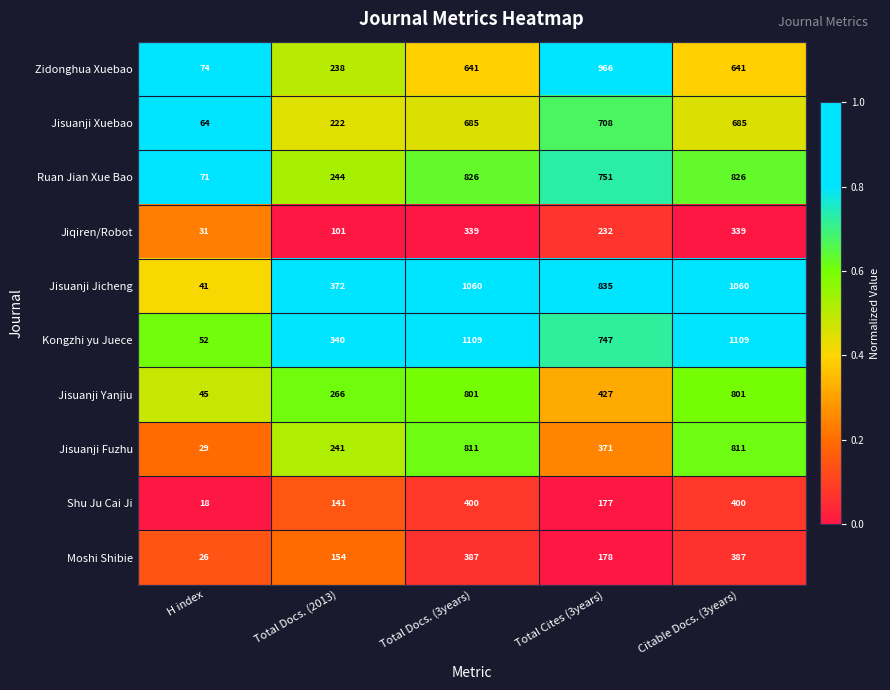

At Citable Docs. (3years), list the series in order from largest to smallest.

Kongzhi yu Juece, Jisuanji Jicheng, Ruan Jian Xue Bao, Jisuanji Fuzhu, Jisuanji Yanjiu, Jisuanji Xuebao, Zidonghua Xuebao, Shu Ju Cai Ji, Moshi Shibie, Jiqiren/Robot